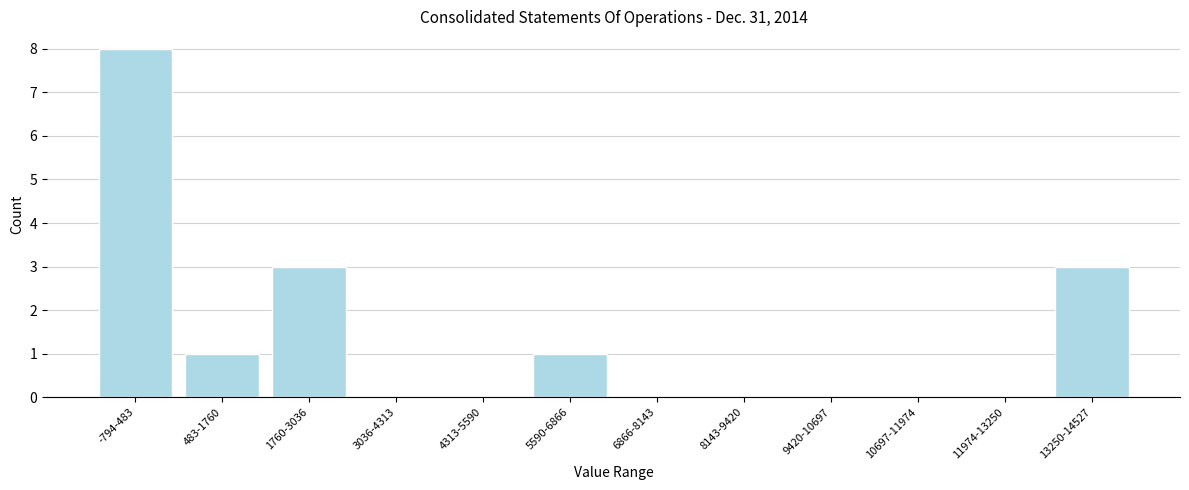

Reading right to left, list all the values displayed in this chart.

13250-14527=3	11974-13250=0	10697-11974=0	9420-10697=0	8143-9420=0	6866-8143=0	5590-6866=1	4313-5590=0	3036-4313=0	1760-3036=3	483-1760=1	-794-483=8